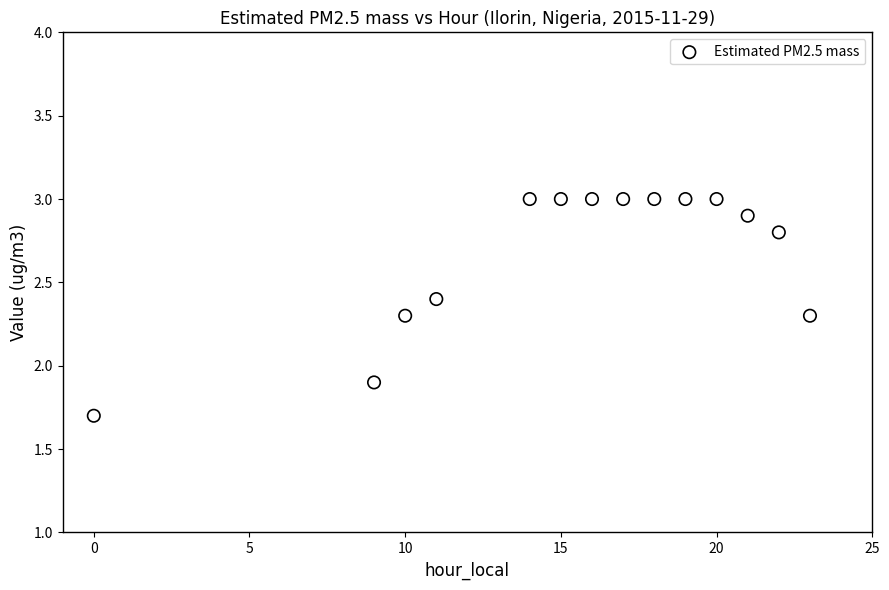

What is the range of X values (max minus min)?

23.0